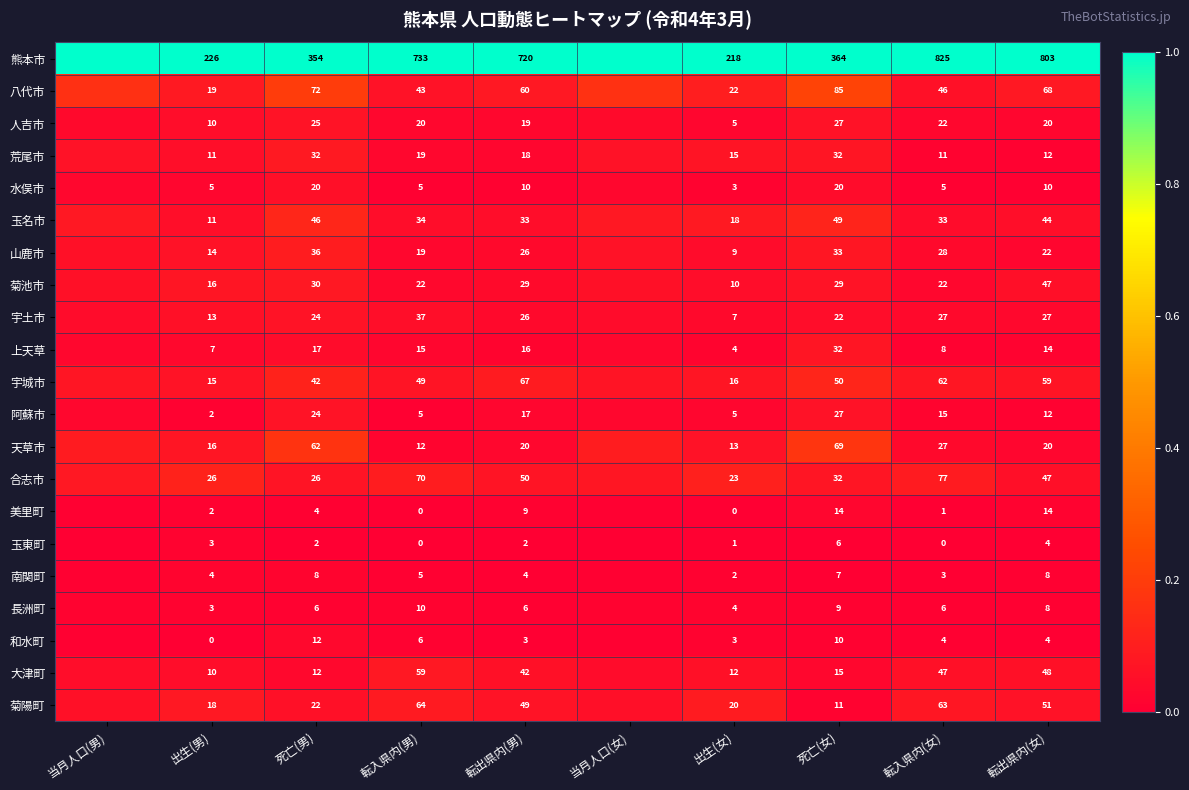

Between 出生(男) and 転出県内(男), which series saw the biggest shift?

熊本市